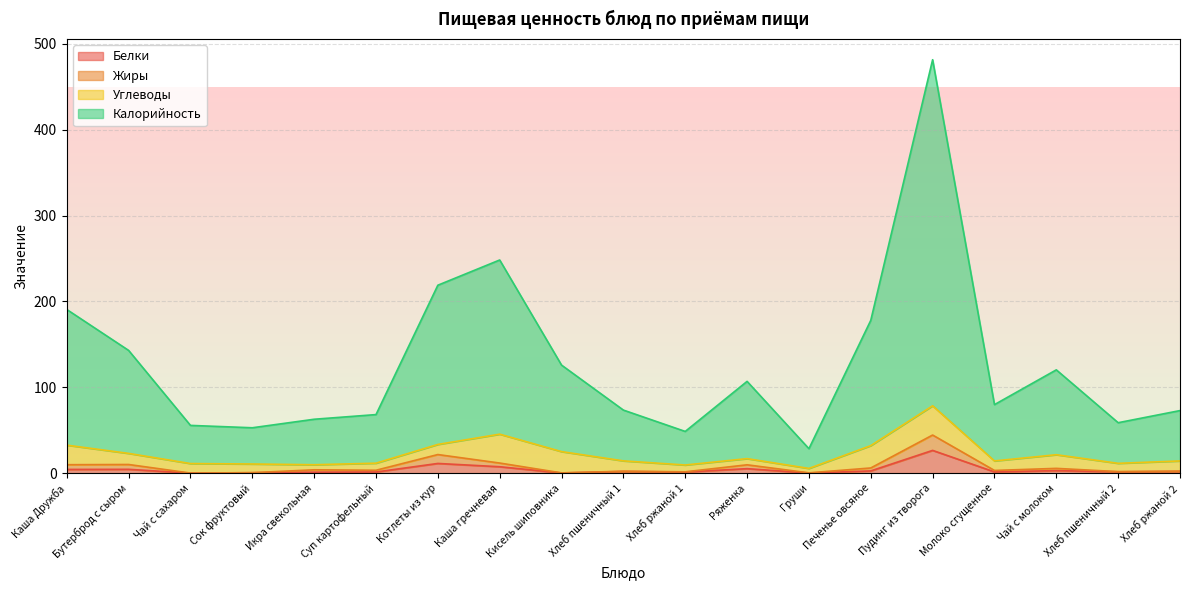

At which label does Калорийность first exceed 79?

Каша Дружба